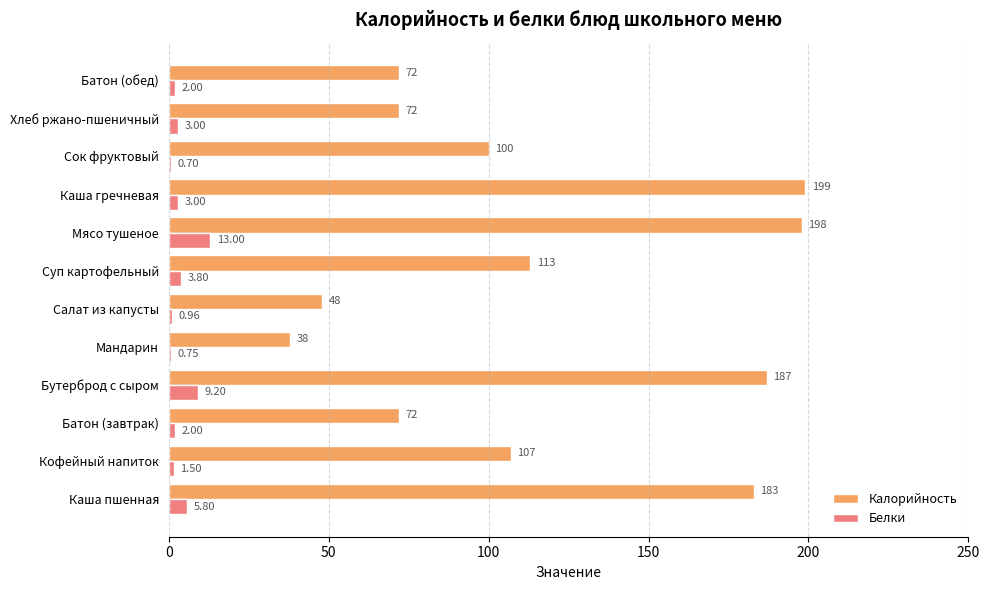

What is the sum of all Калорийность values?

1389.0